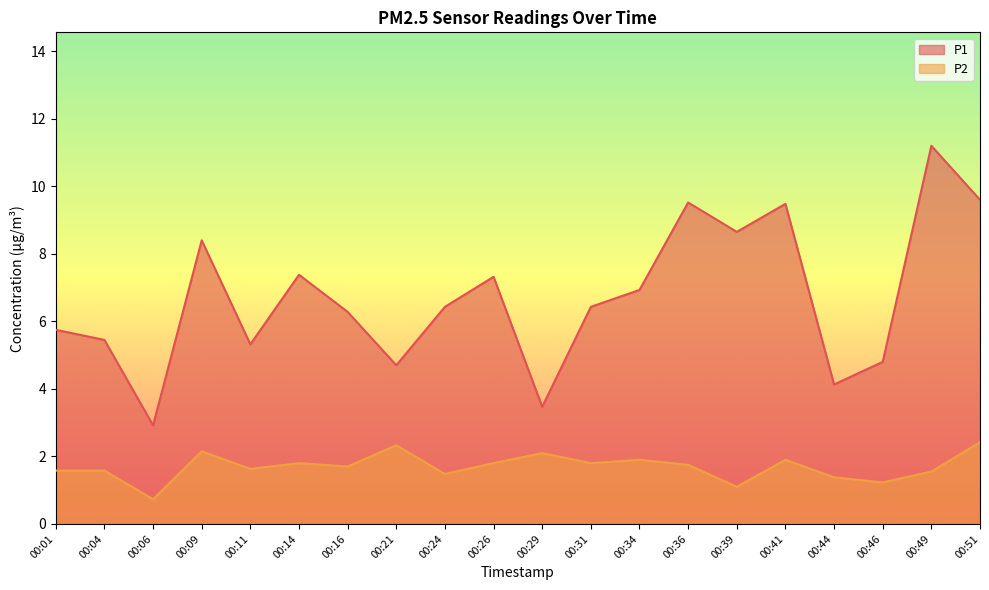

At which category does the chart reach its minimum across all series?

00:06